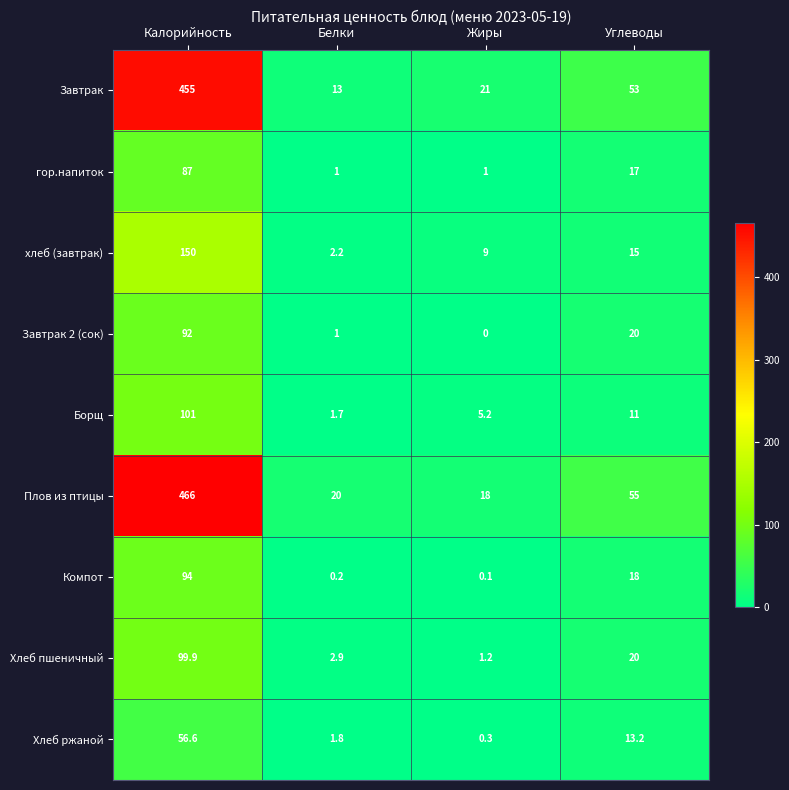

Which series has the largest range (max minus min)?

Плов из птицы